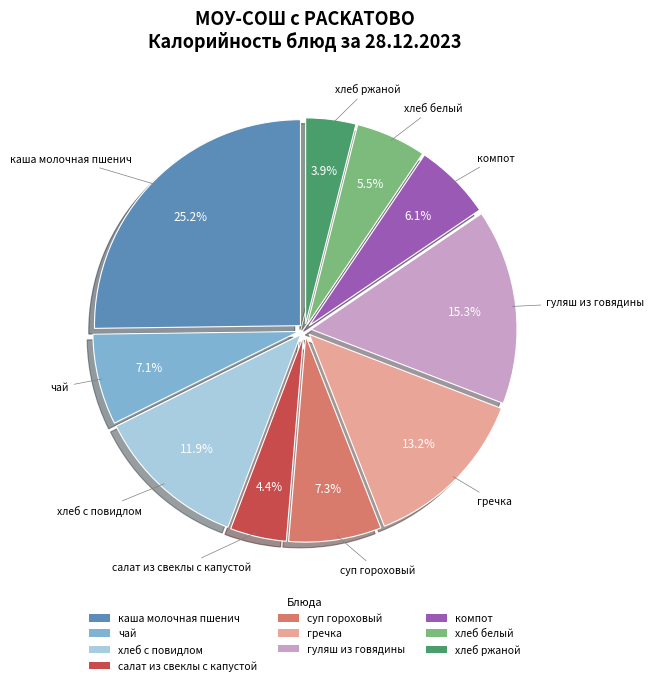

What percentage is the гуляш из говядины slice, to the nearest percent?

15%